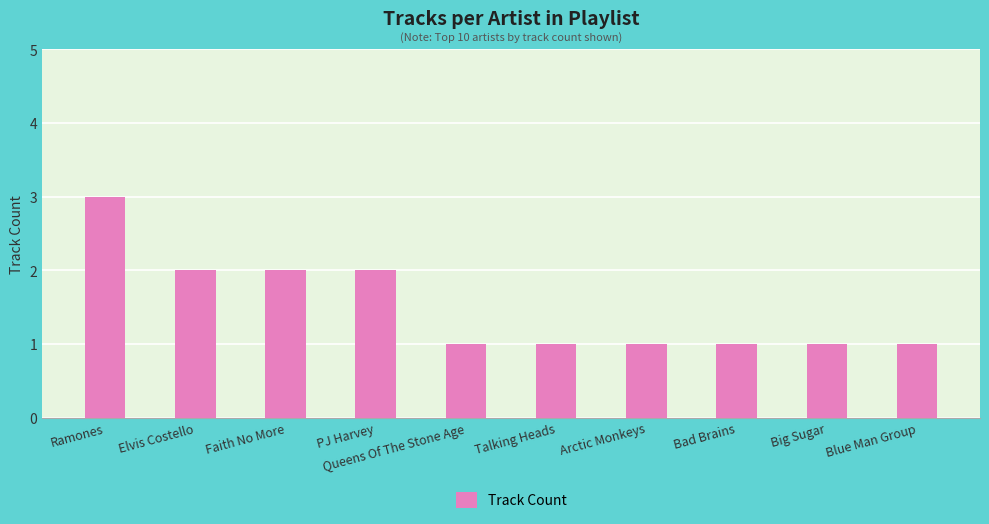

What is the difference between the second highest and second lowest values?

1